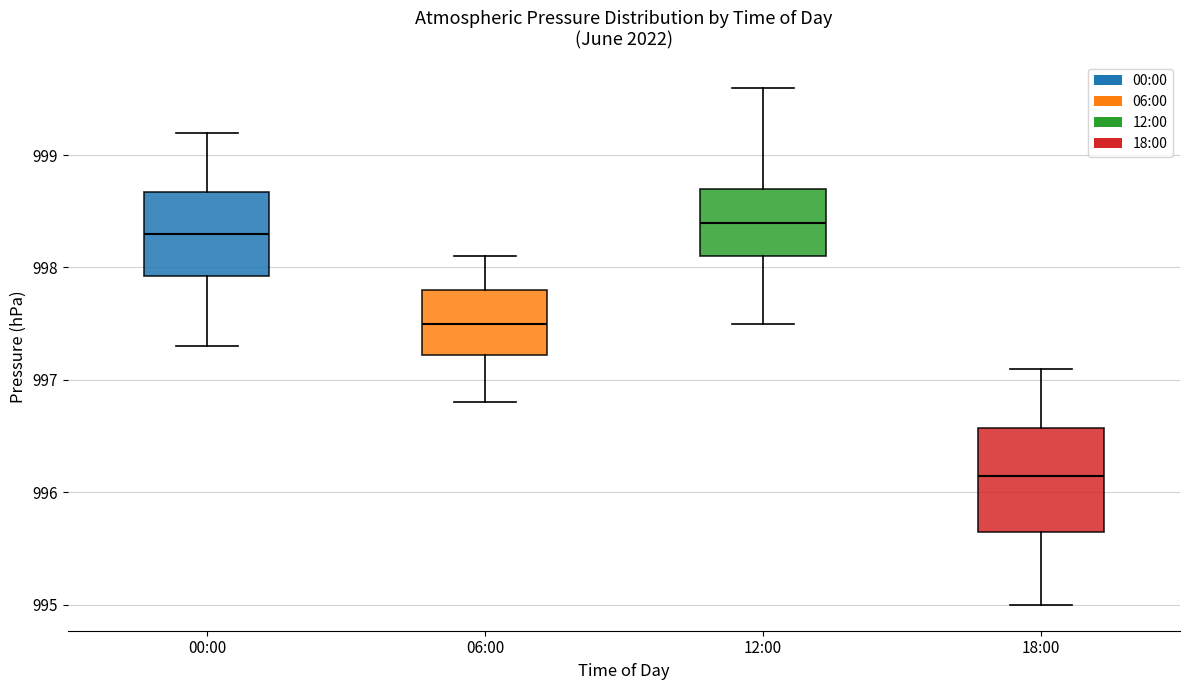

Which box's median line is the highest?

12:00